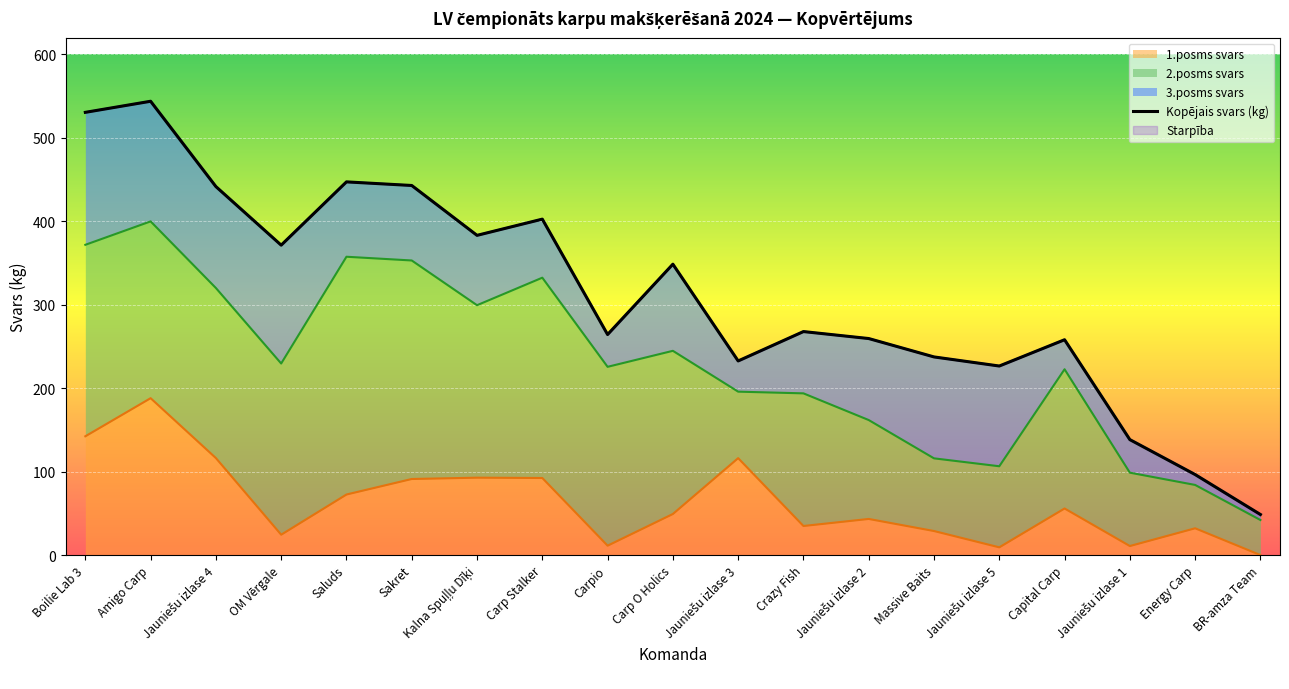

Count the number of values greater than 267.

10